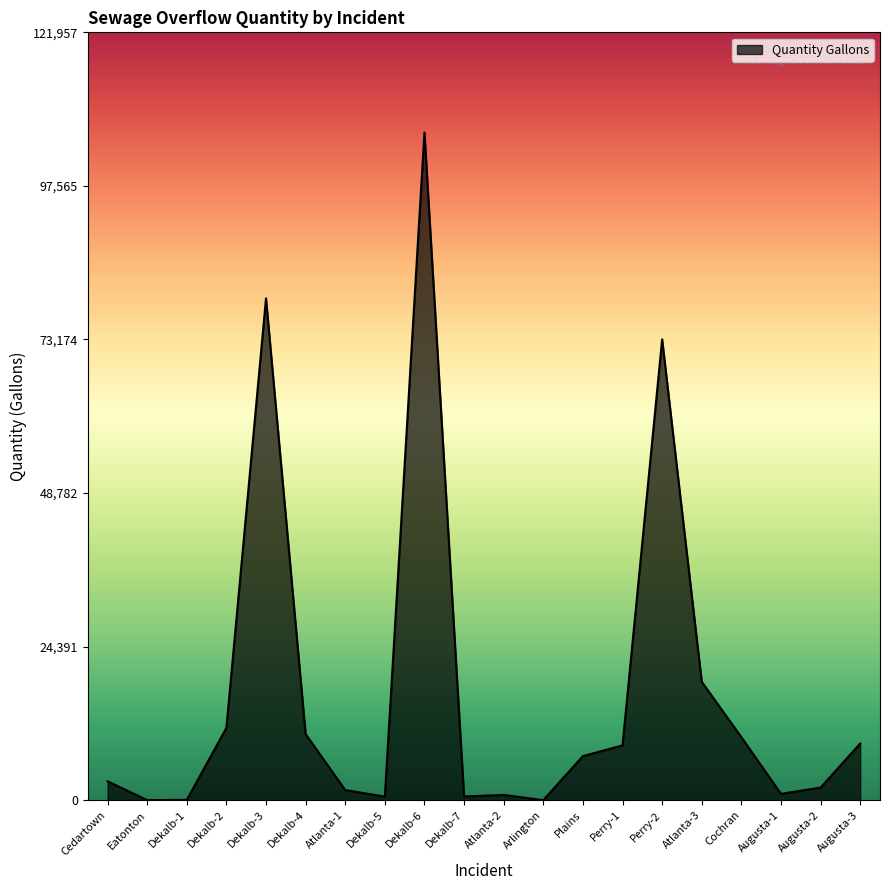

Count the number of categories in the chart.

20